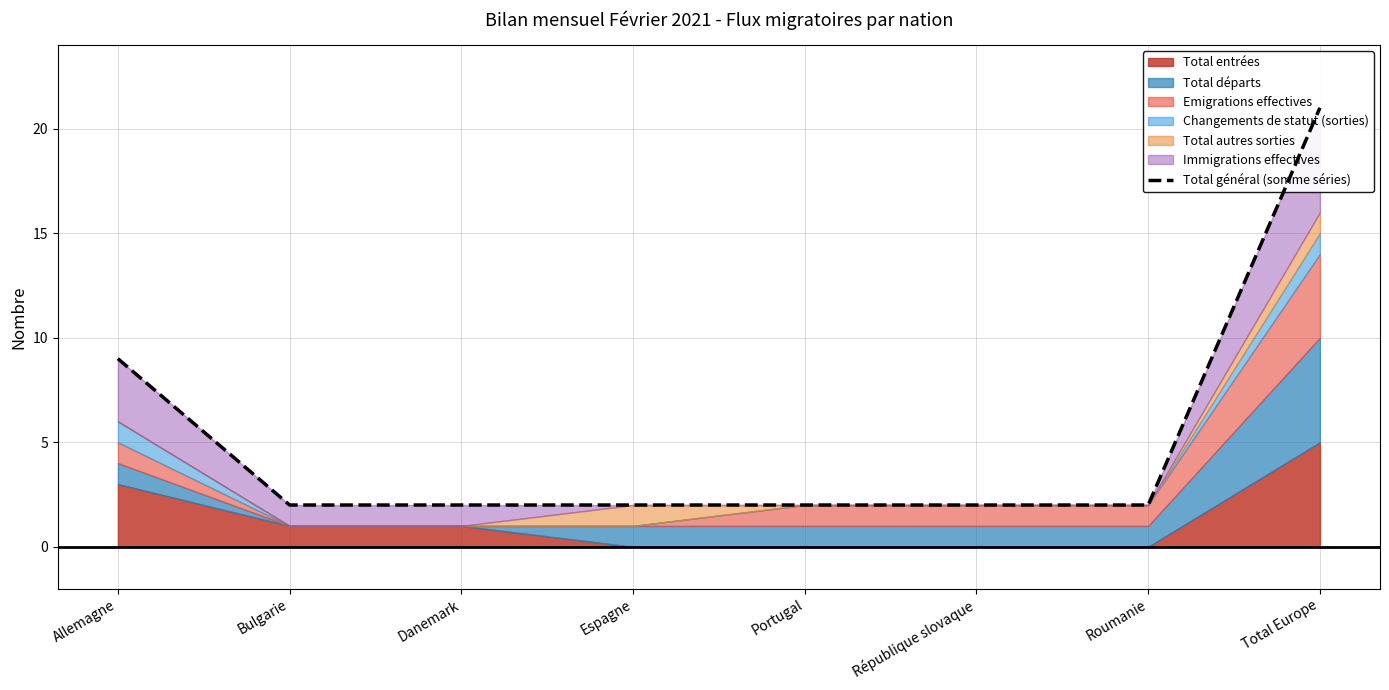

Which label corresponds to the smallest value in the chart?

Bulgarie